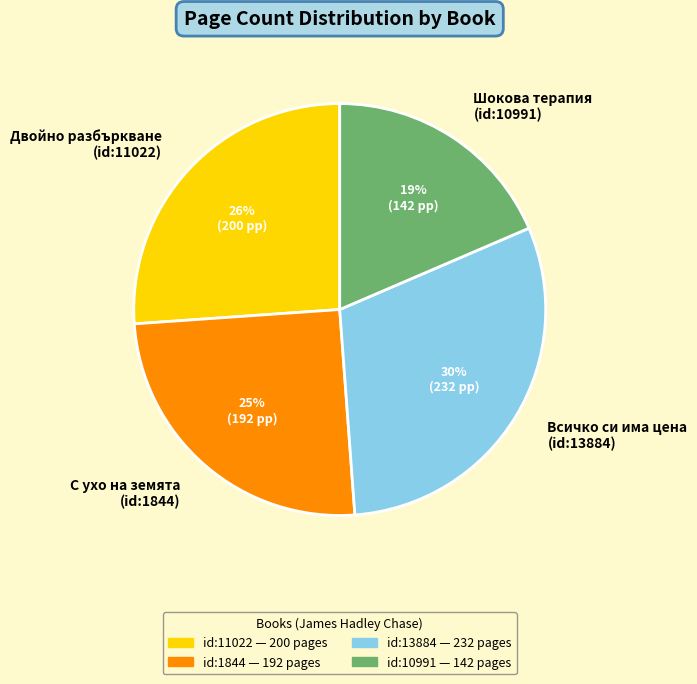

Rank the categories by value from lowest to highest.

Шокова терапия (id:10991), С ухо на земята (id:1844), Двойно разбъркване (id:11022), Всичко си има цена (id:13884)